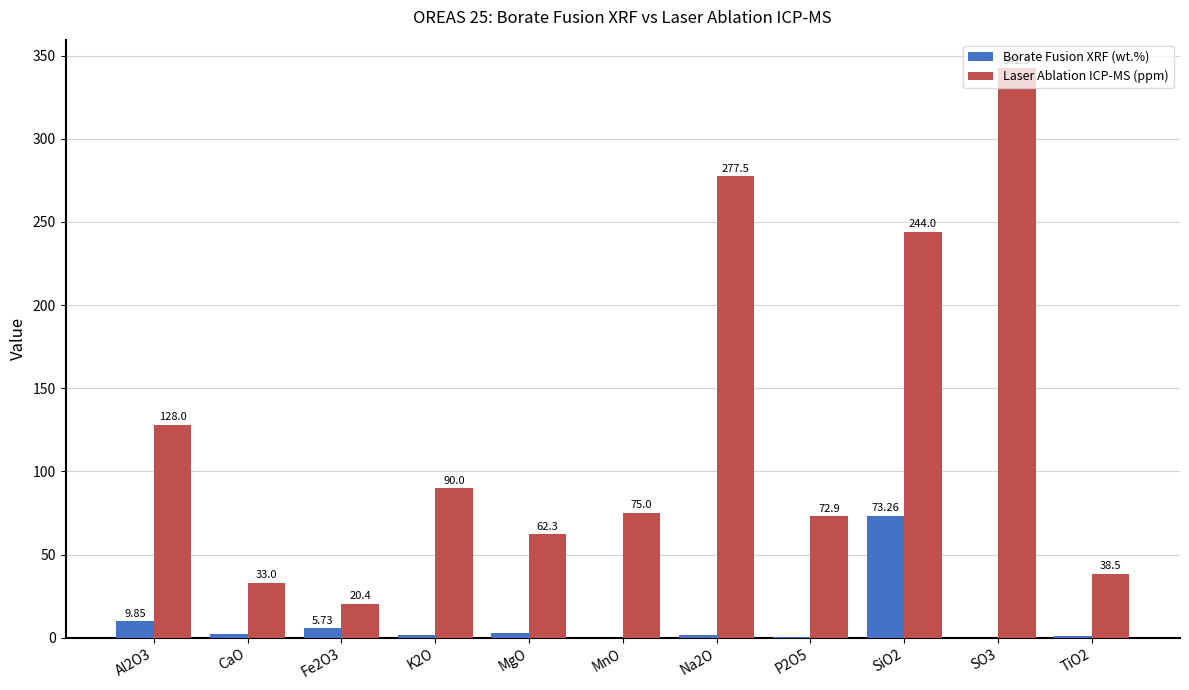

At which category is the sum across all series the highest?

SO3